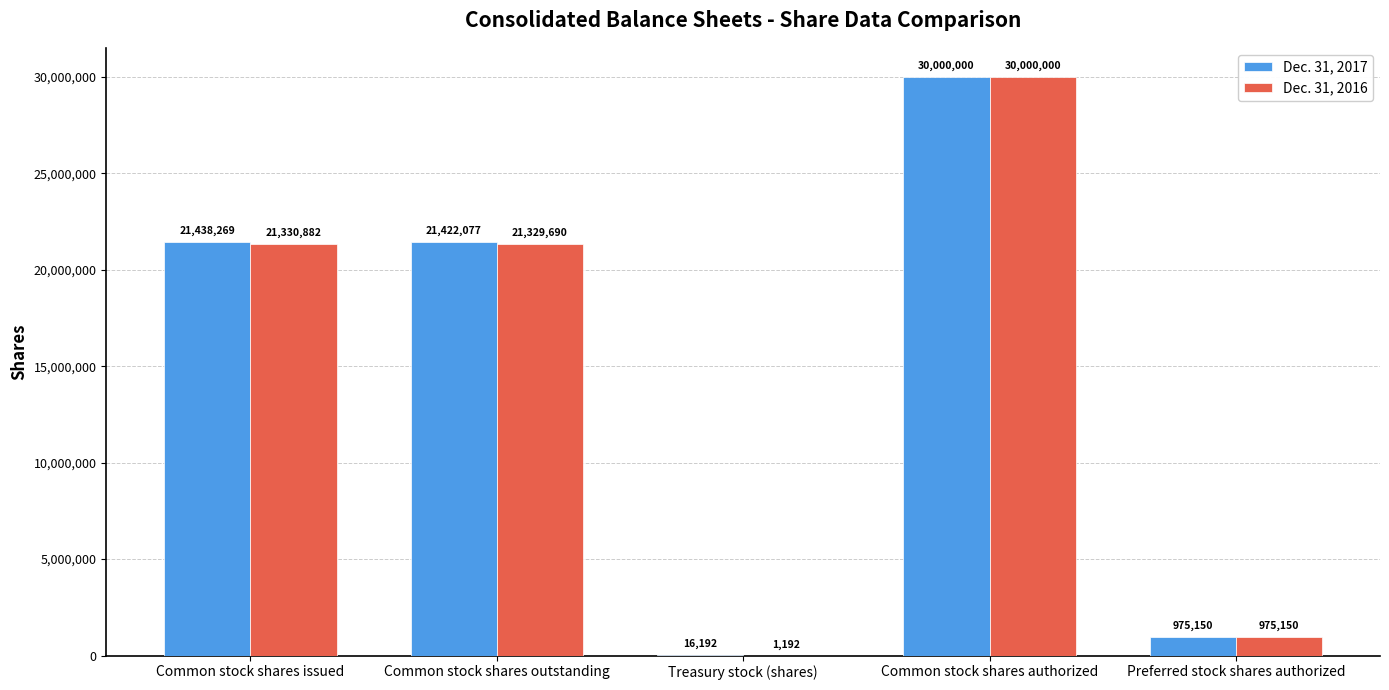

Reading right to left, transcribe all the data shown in this chart.

Dec. 31, 2017: 975150	30000000	16192	21422077	21438269
Dec. 31, 2016: 975150	30000000	1192	21329690	21330882